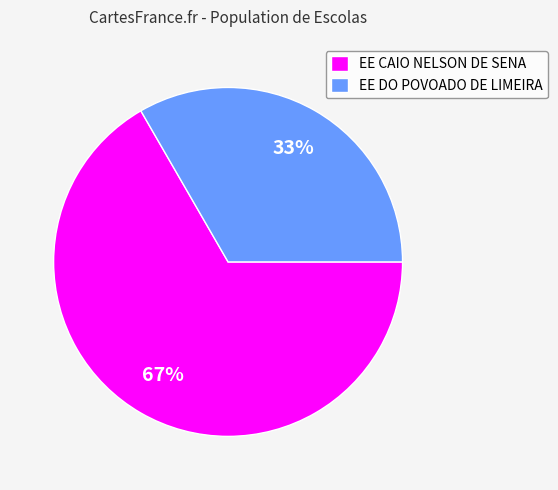

Approximately how many times larger is the value at EE DO POVOADO DE LIMEIRA compared to EE CAIO NELSON DE SENA?

0.5